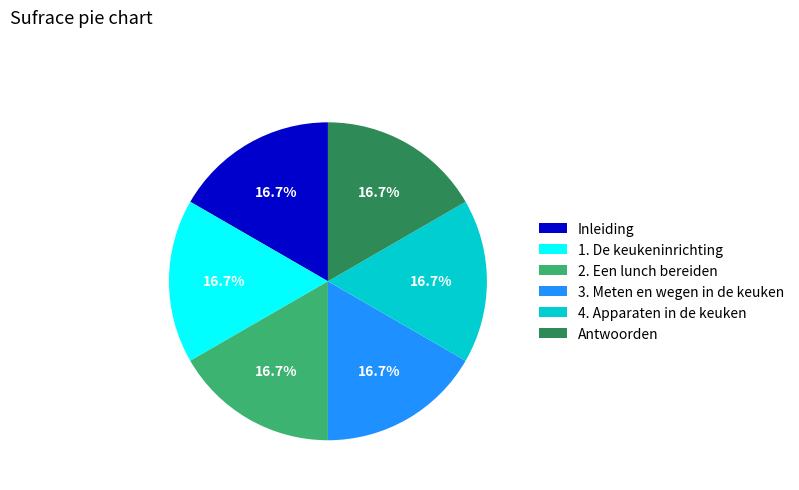

What is the ratio of the value at 1. De keukeninrichting to the value at 3. Meten en wegen in de keuken?

1.0